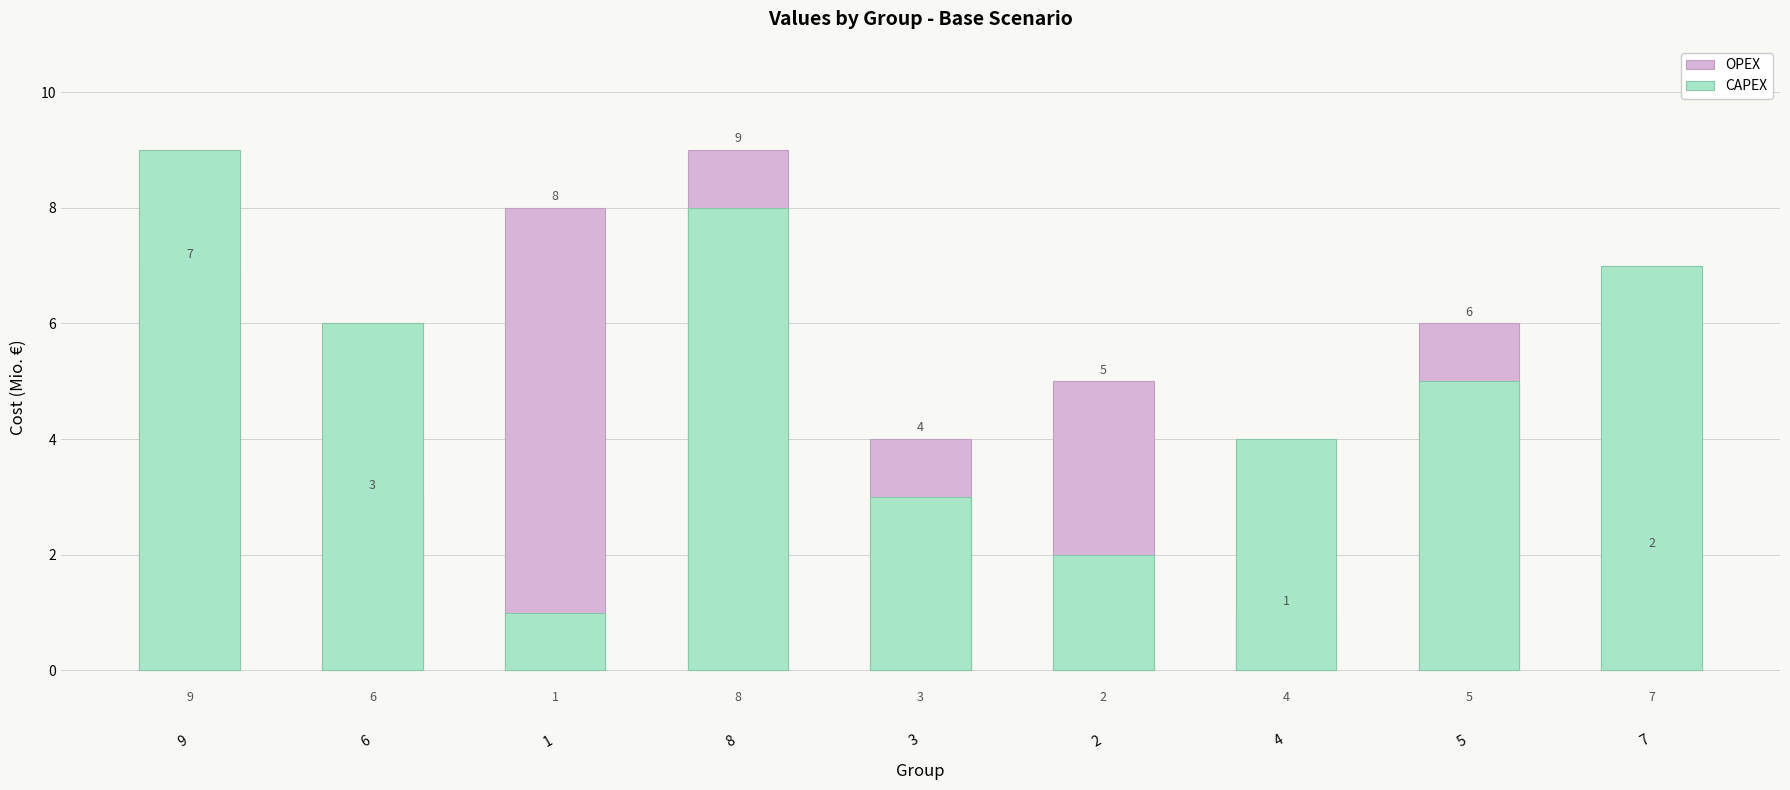

How many values in the CAPEX series are below 5?

4